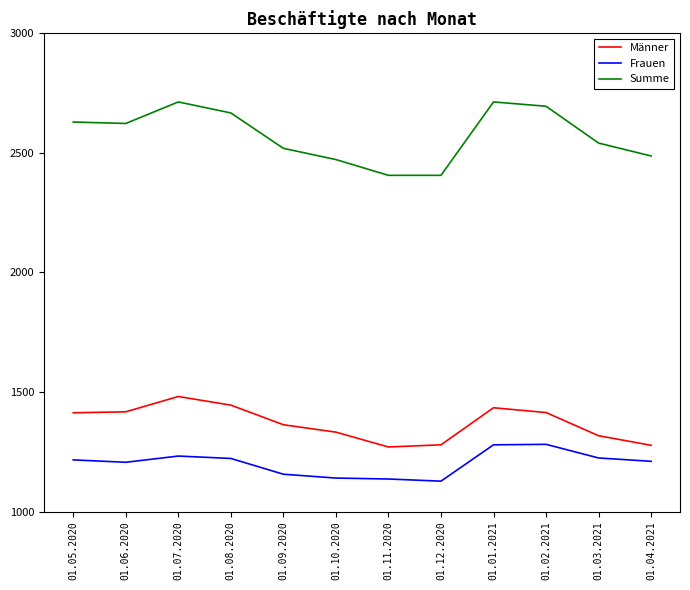

What is the difference between the maximum and second lowest values in the Frauen series?

145